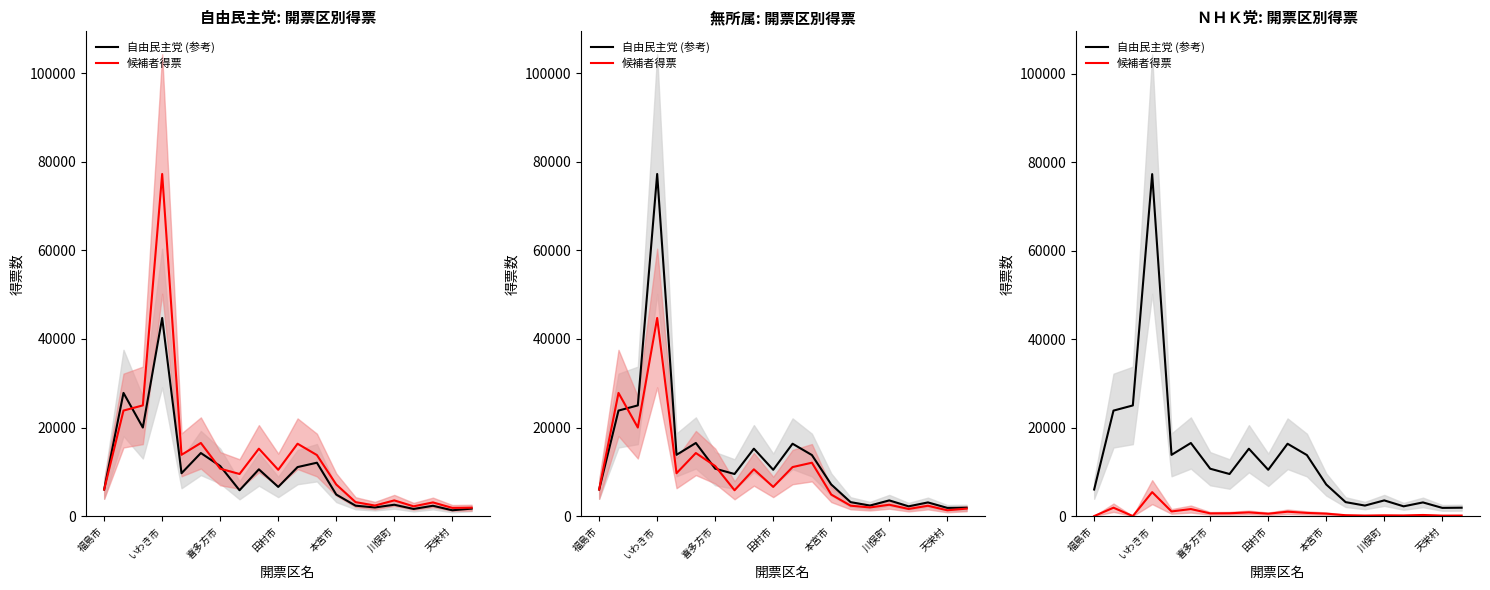

Where is the first local maximum for 候補者得票?

いわき市